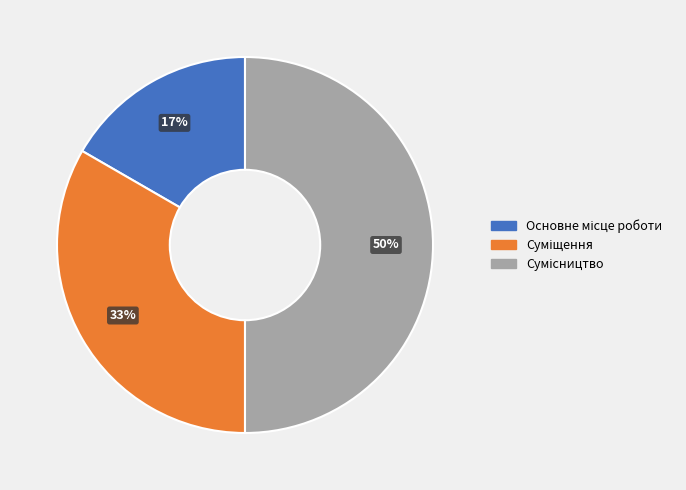

Which category has the biggest portion of the pie?

Сумісництво